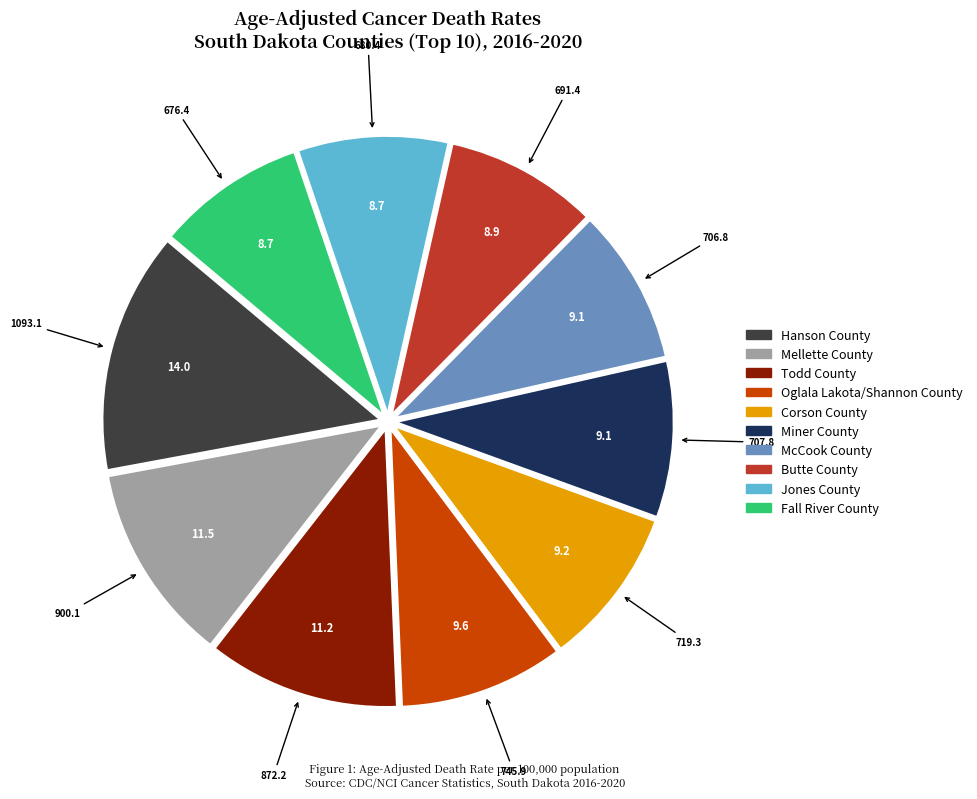

How many segments does this pie chart have?

10